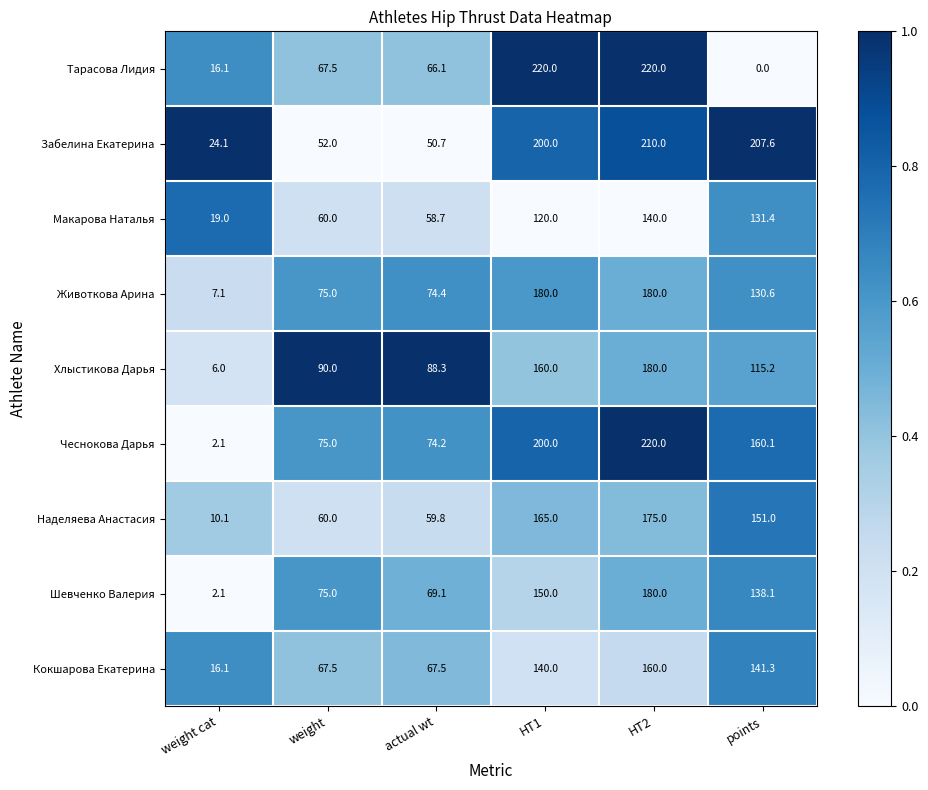

What is the difference between the Забелина Екатерина values at points and actual wt?

156.9